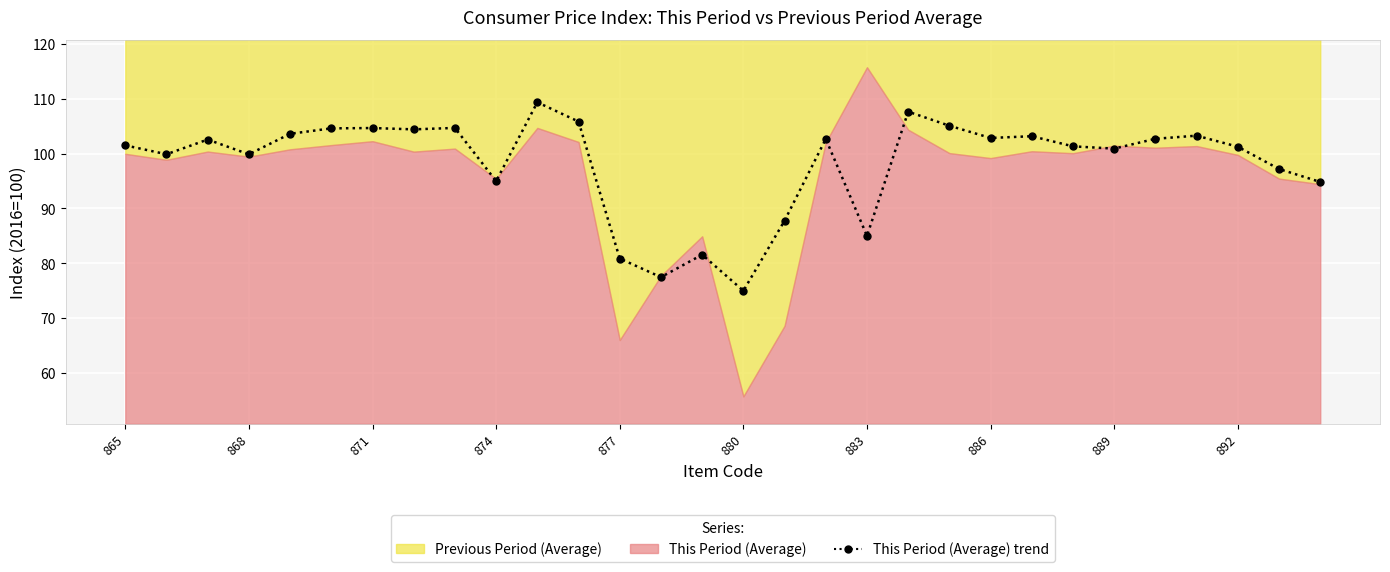

Rank the categories by value from lowest to highest.

880, 878, 877, 879, 883, 881, 894, 874, 893, 868, 866, 889, 892, 888, 865, 867, 882, 890, 886, 887, 891, 869, 872, 870, 871, 873, 885, 876, 884, 875